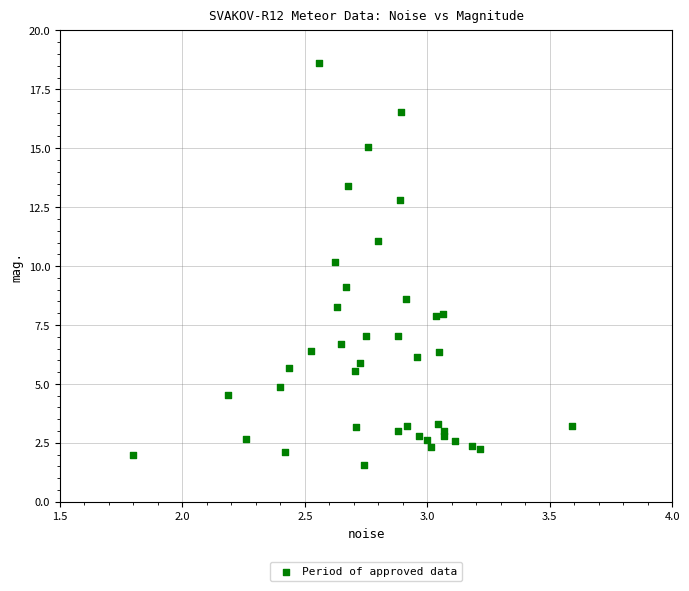

What is the range of X values (max minus min)?

1.8